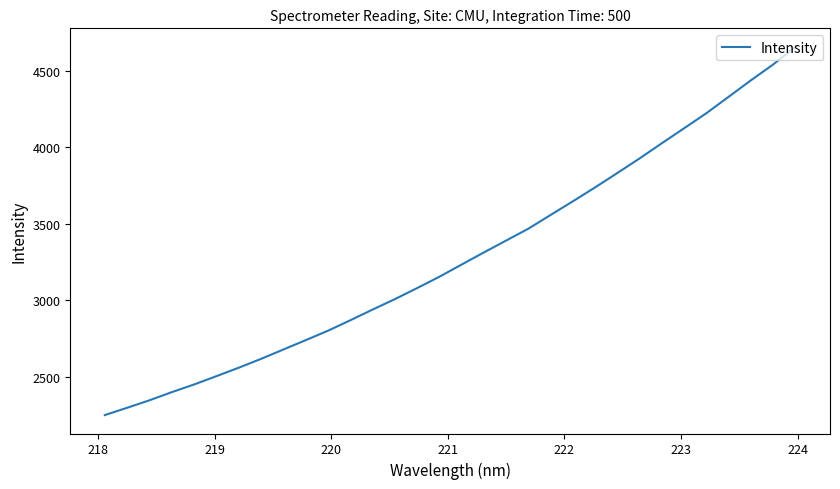

Count the number of values greater than 3233.

16